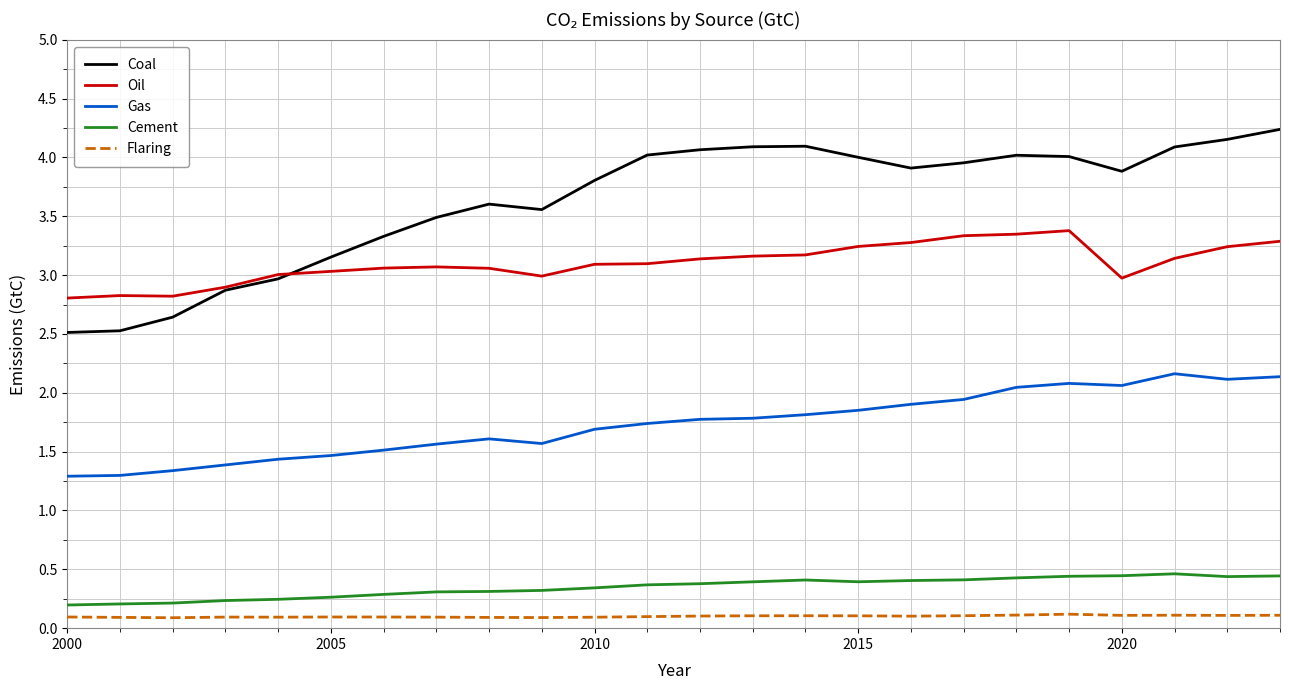

True or false: Gas and Oil cross at least once.

False